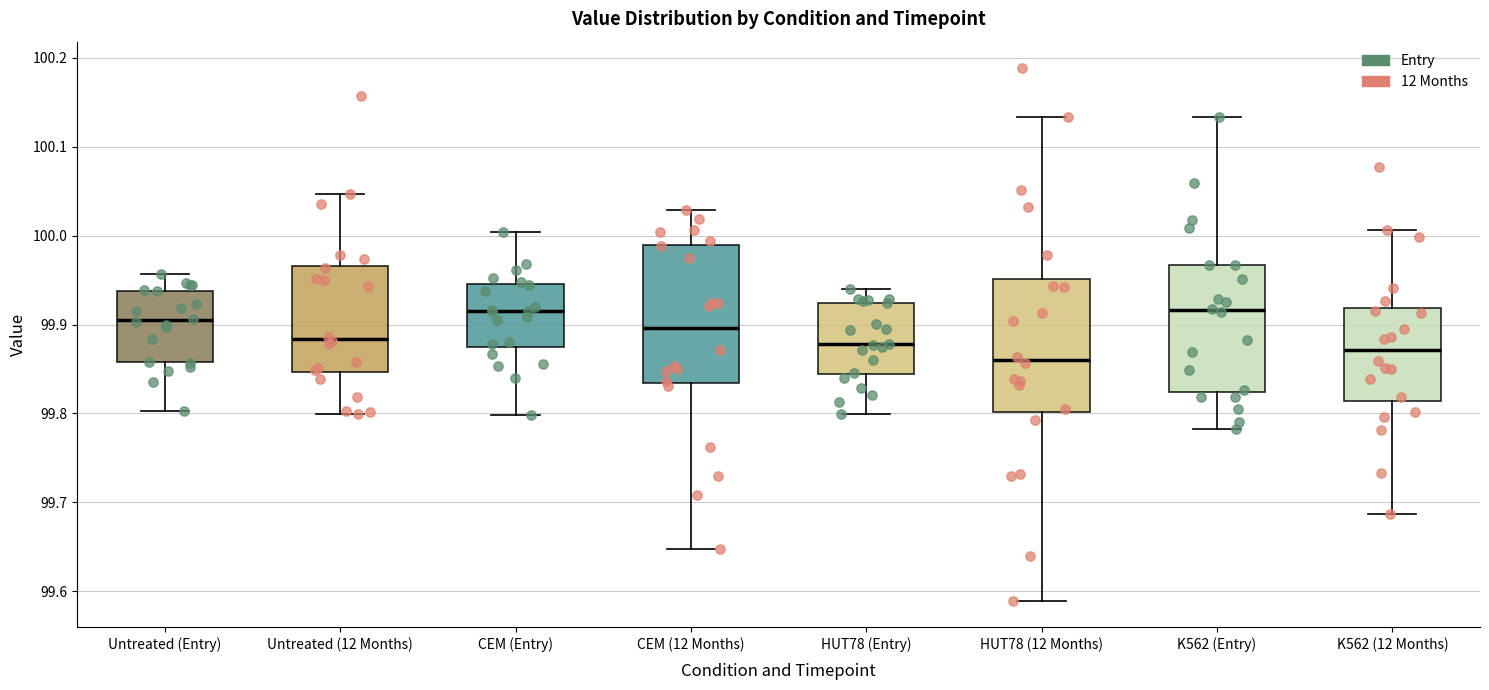

Reading left to right, transcribe this box plot: for each box, give where its median line is, the range the box spans, and where its two whiskers end, as read against the y-axis. The values are not printed on the chart, so give them approximately, as read against the axis.

Untreated (Entry): median 99.90, box 99.86 to 99.94, whiskers 99.80 to 99.96
Untreated (12 Months): median 99.88, box 99.85 to 99.97, whiskers 99.80 to 100.05
CEM (Entry): median 99.92, box 99.87 to 99.95, whiskers 99.80 to 100.00
CEM (12 Months): median 99.90, box 99.83 to 99.99, whiskers 99.65 to 100.03
HUT78 (Entry): median 99.88, box 99.84 to 99.92, whiskers 99.80 to 99.94
HUT78 (12 Months): median 99.86, box 99.80 to 99.95, whiskers 99.59 to 100.13
K562 (Entry): median 99.92, box 99.82 to 99.97, whiskers 99.78 to 100.13
K562 (12 Months): median 99.87, box 99.81 to 99.92, whiskers 99.69 to 100.01